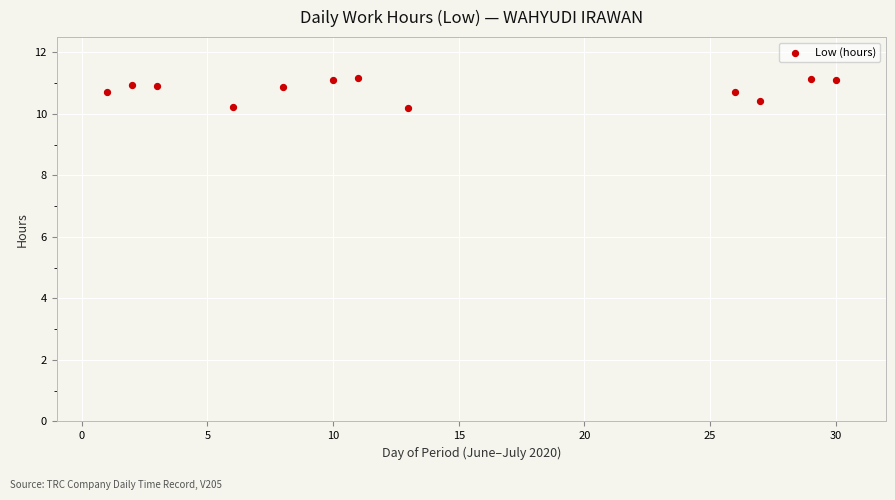

What is the average X value?

13.8